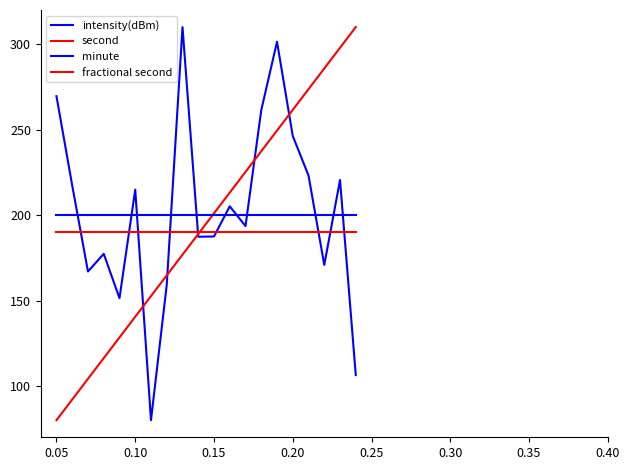

Does the chart display data point markers on the line(s)?

No